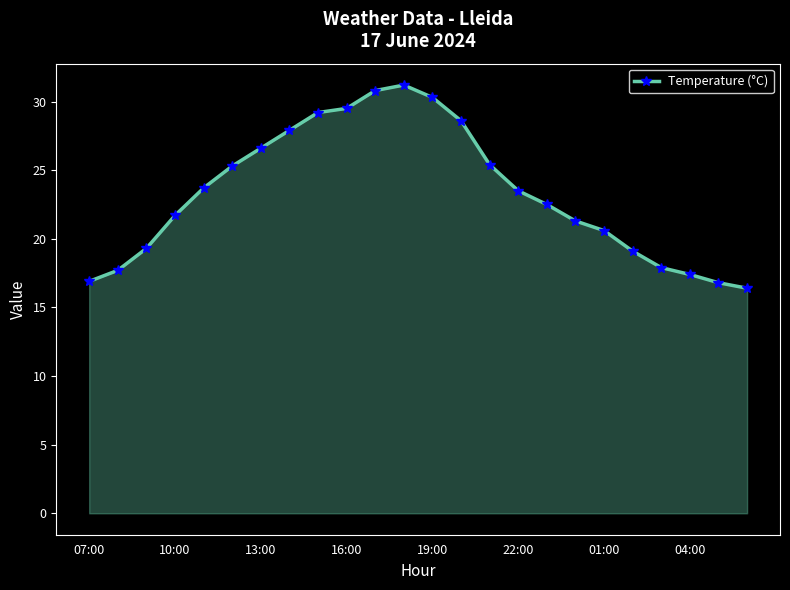

What is the value of the 10th point from the left?

29.5